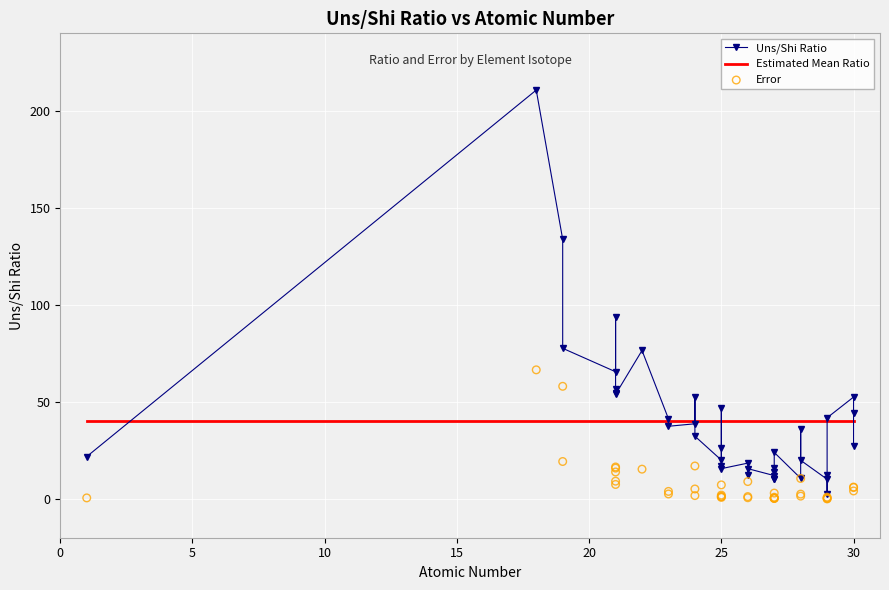

Is the value of Error at 10 greater than the value of Uns/Shi Ratio at 5?

No